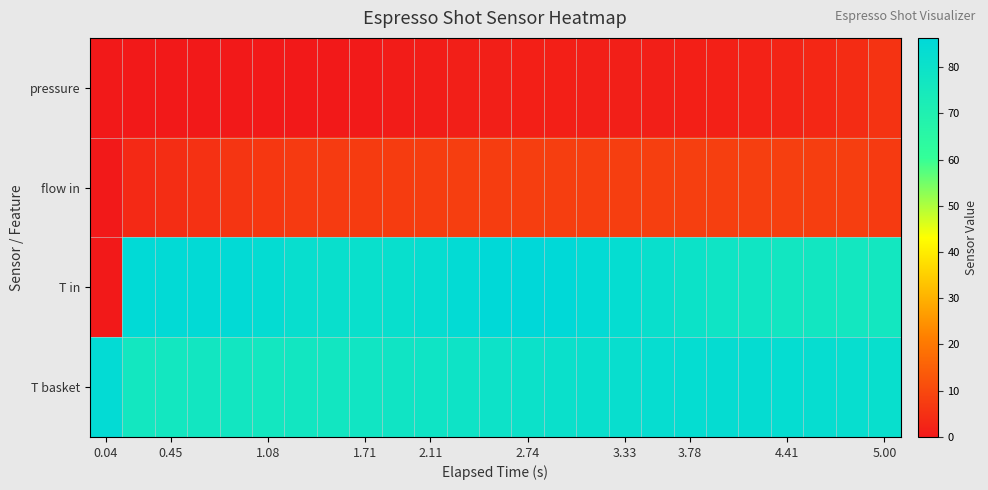

List the series in order of their peak value, lowest first.

pressure, flow in, T basket, T in